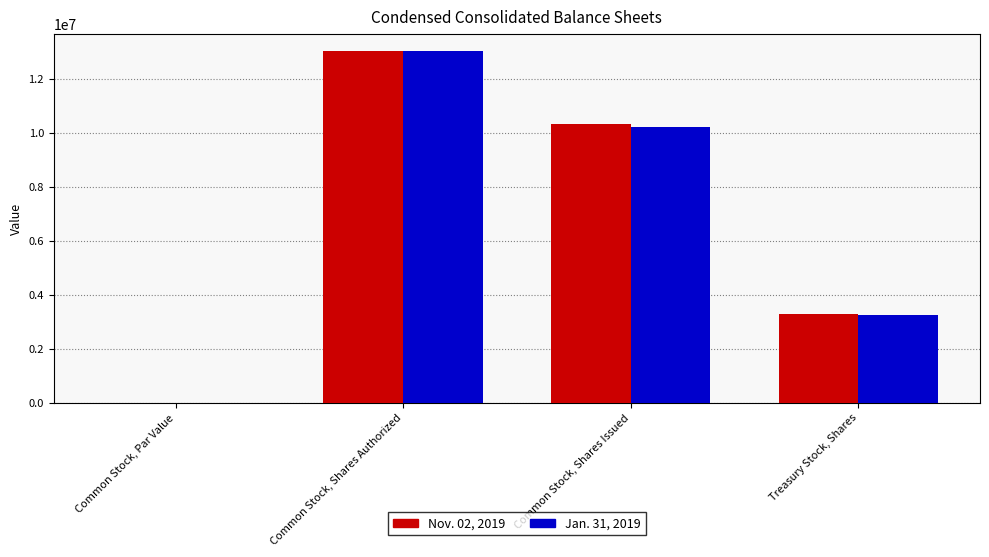

Does the chart contain stacked bars?

No